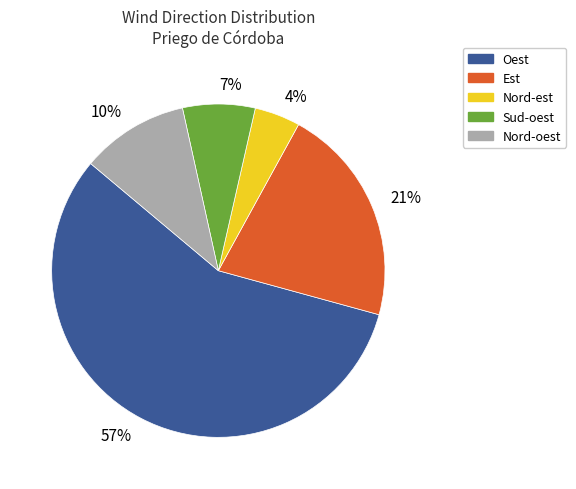

Do 21% and 4% together represent more than half of the pie?

No